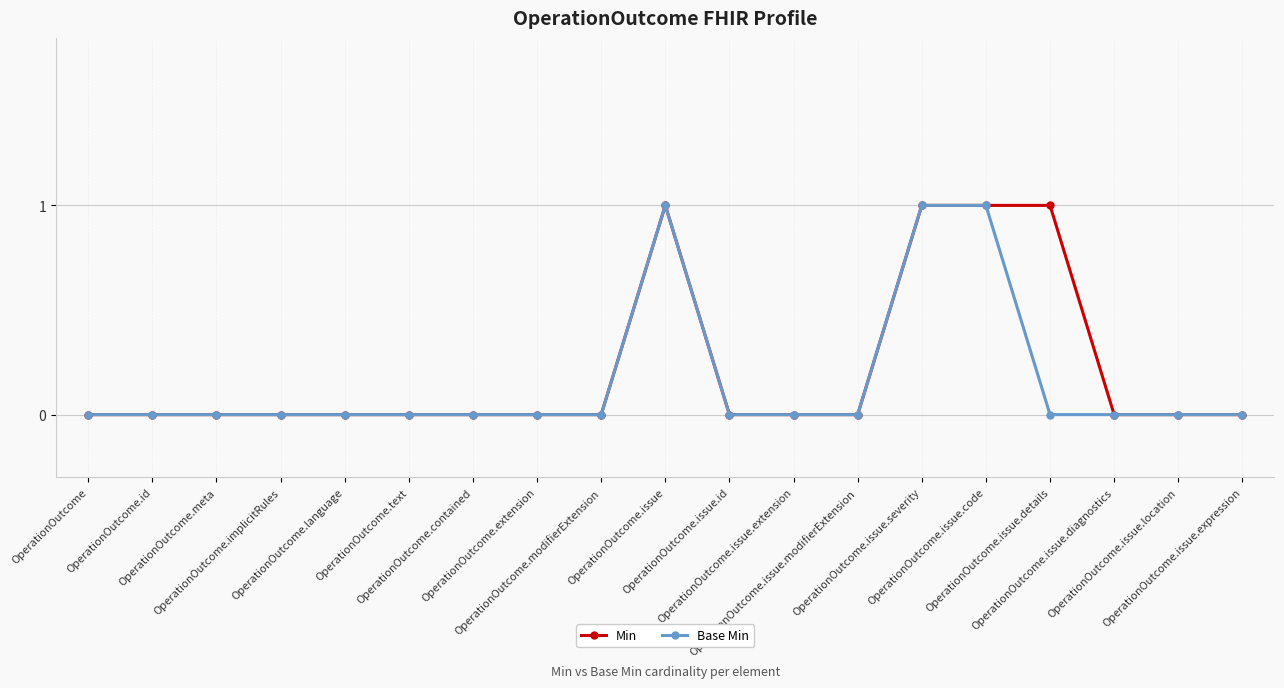

At OperationOutcome.meta, list the series in order from smallest to largest.

Min, Base Min